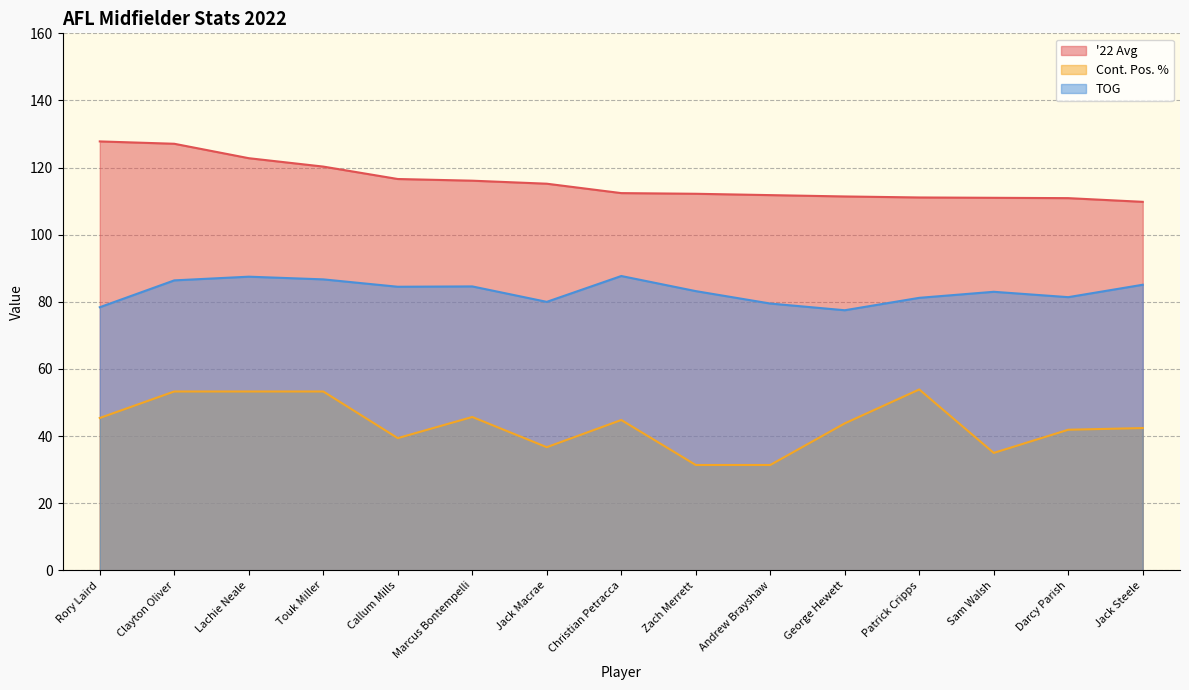

List the series in order of their peak value, highest first.

'22 Avg, TOG, Cont. Pos. %